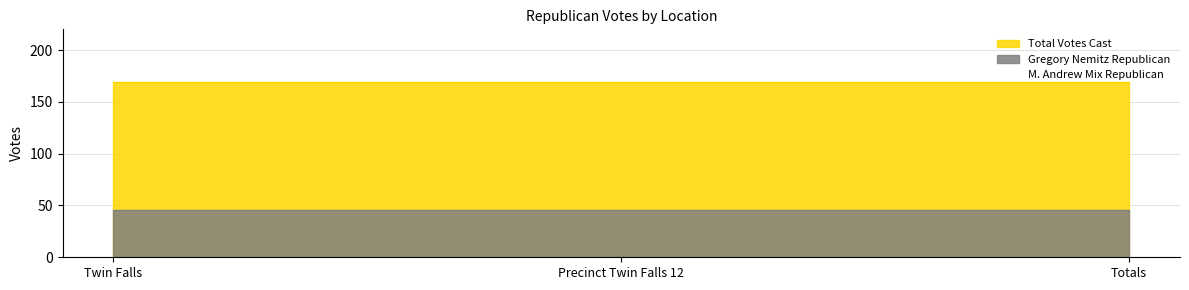

Is the value of Total Votes Cast at Precinct Twin Falls 12 greater than the value of Gregory Nemitz Republican at Twin Falls?

Yes